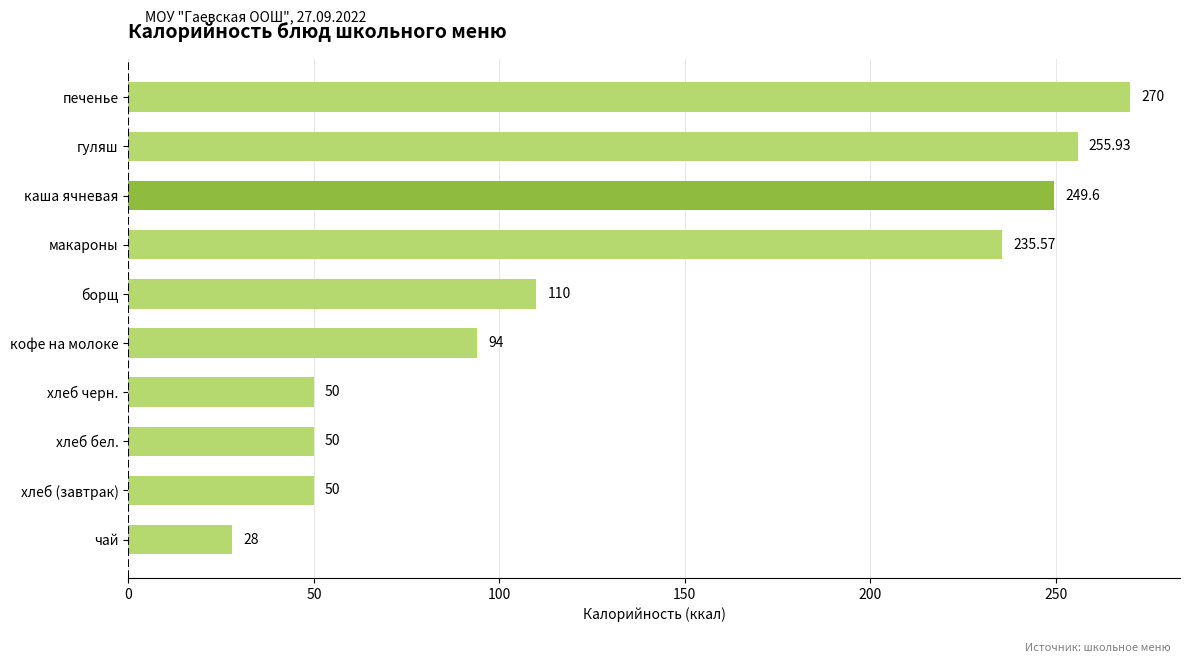

Does the chart contain stacked bars?

No